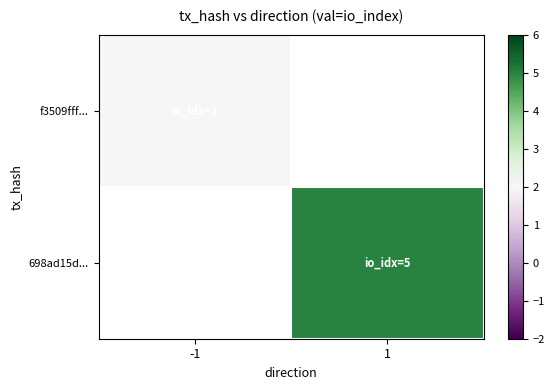

What is the approximate value of 698ad15d... at 1?

5.0